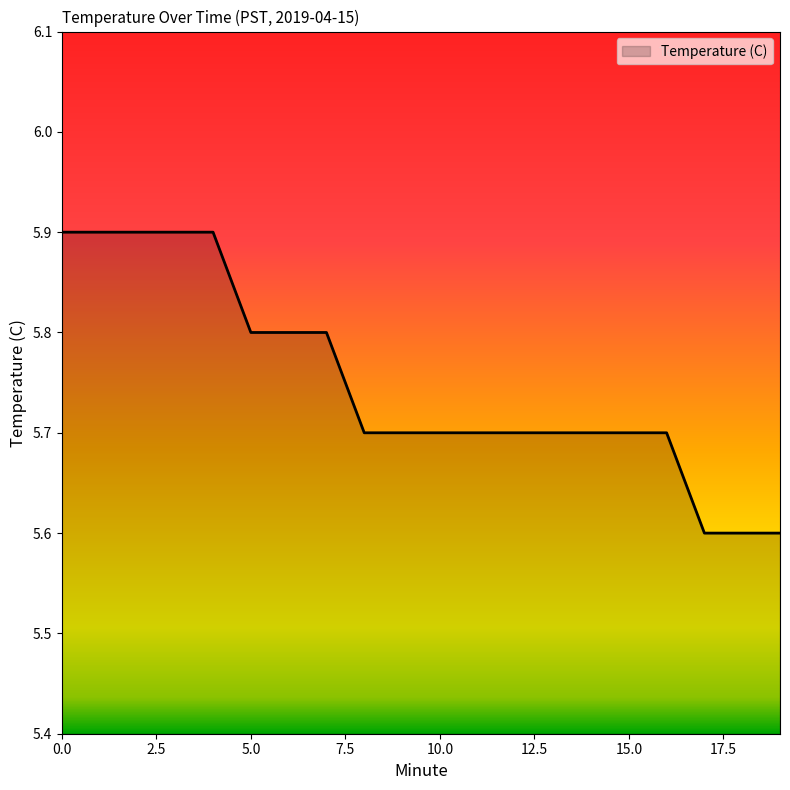

What is the smallest value displayed?

5.6